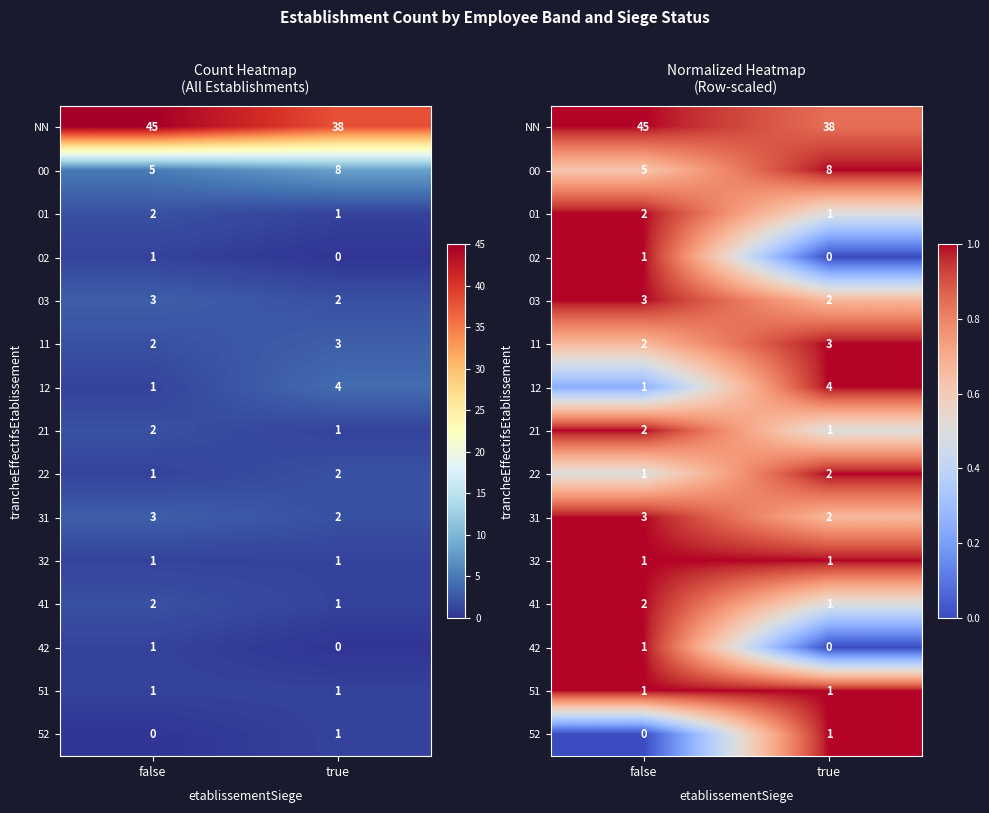

Is it true that 31 equals 0.7 at true?

True